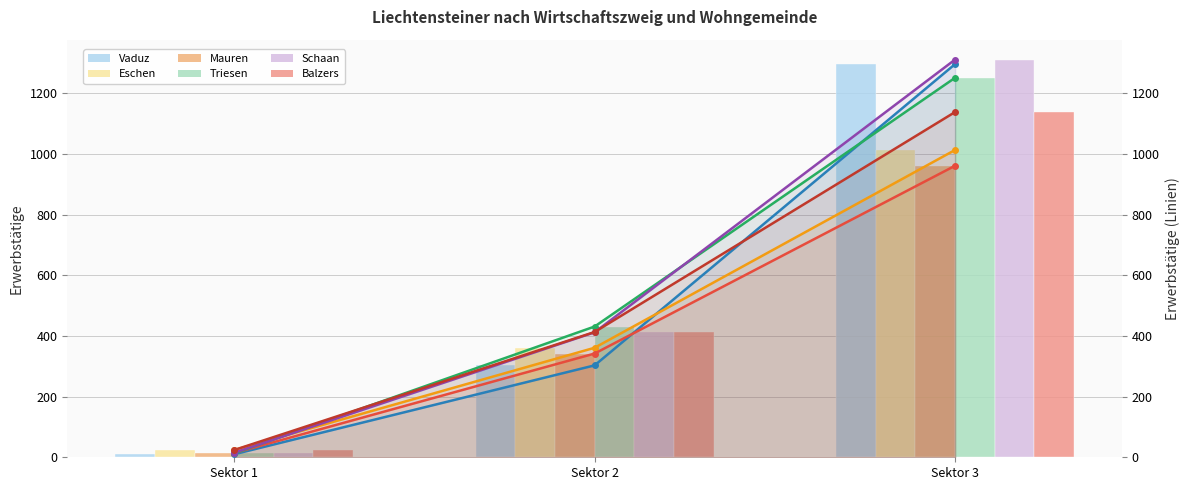

The Vaduz series shows 2 at Sektor 1. True or false?

False